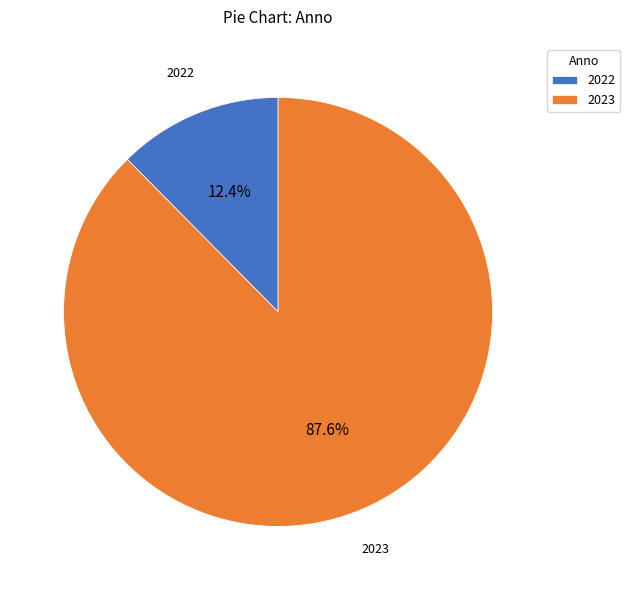

Do 2023 and 2022 together represent more than half of the pie?

Yes